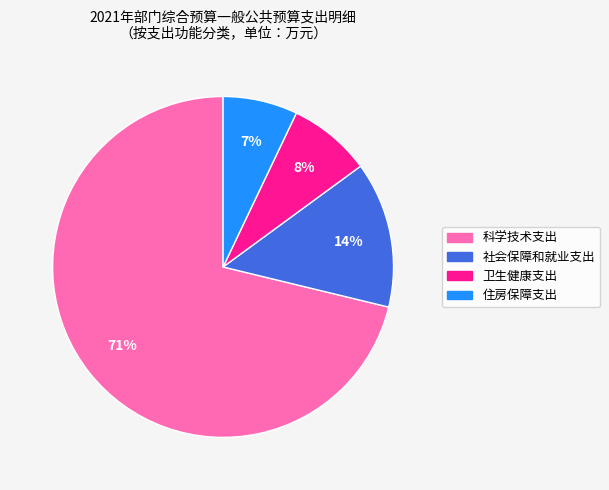

To the nearest percent, what percentage of the pie is 社会保障和就业支出?

14%